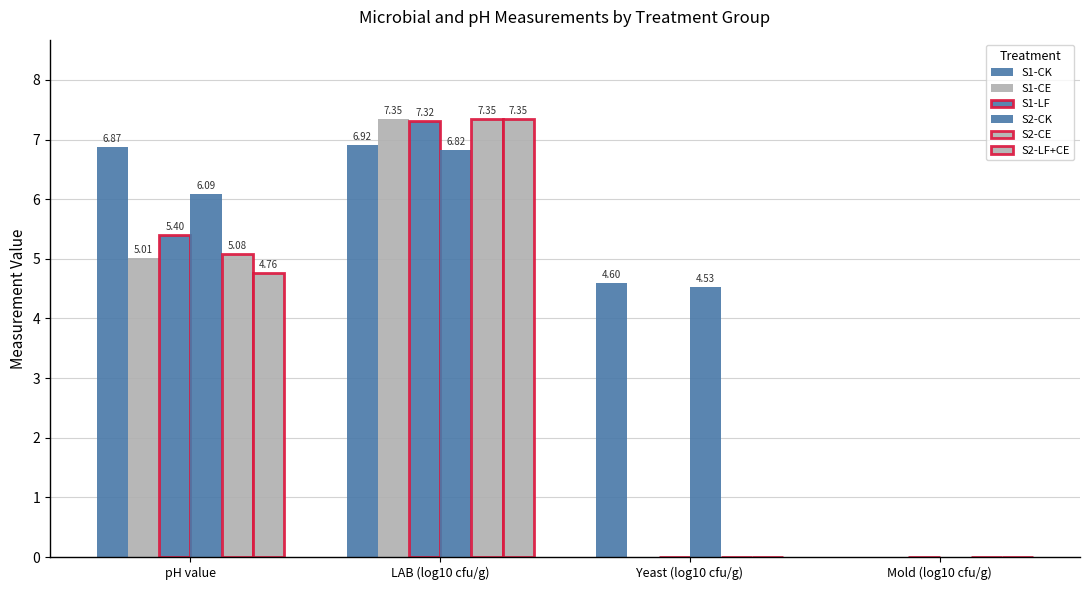

Which series has the largest total across all categories?

S1-CK